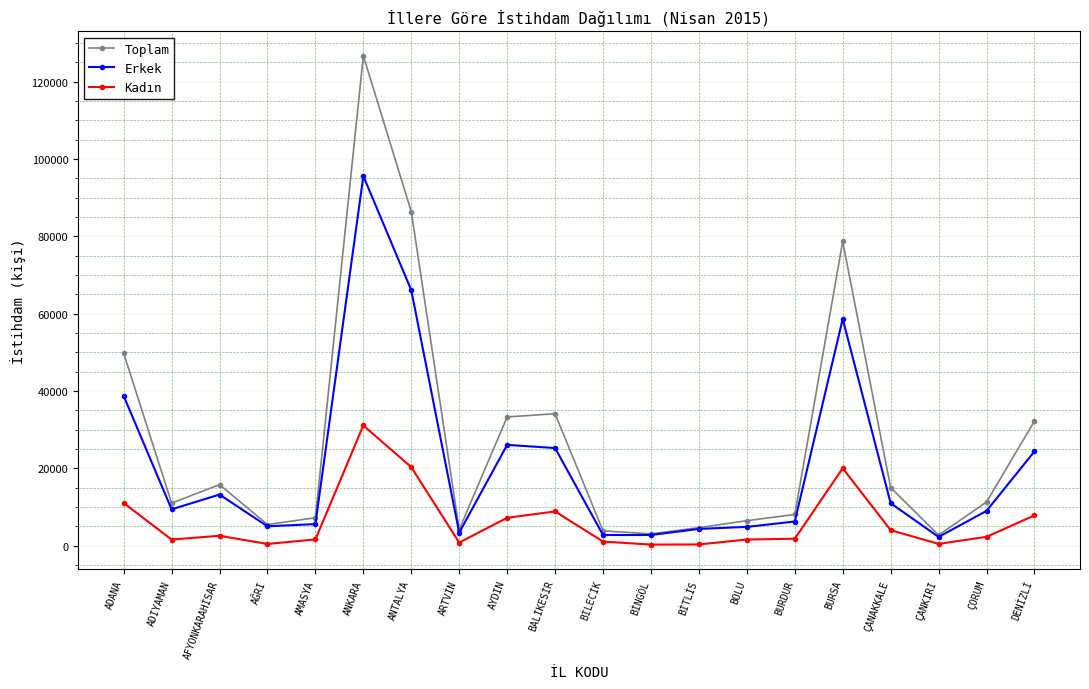

What is the sum of the Kadın values at ÇORUM and AYDIN?

9516